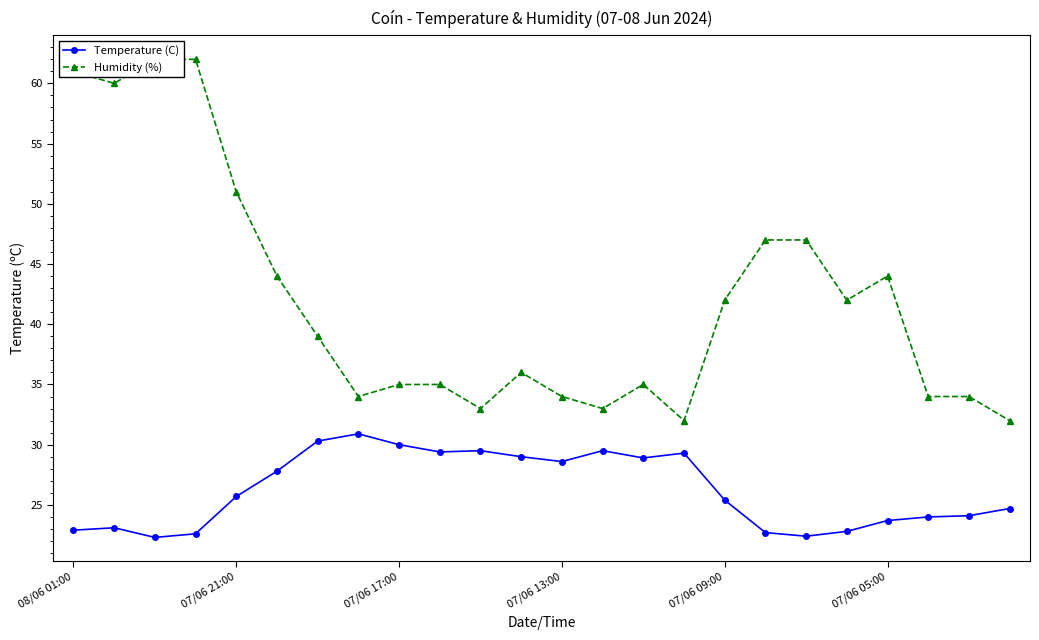

The Temperature (C) series shows 23.7 at 07/06 05:00. True or false?

True